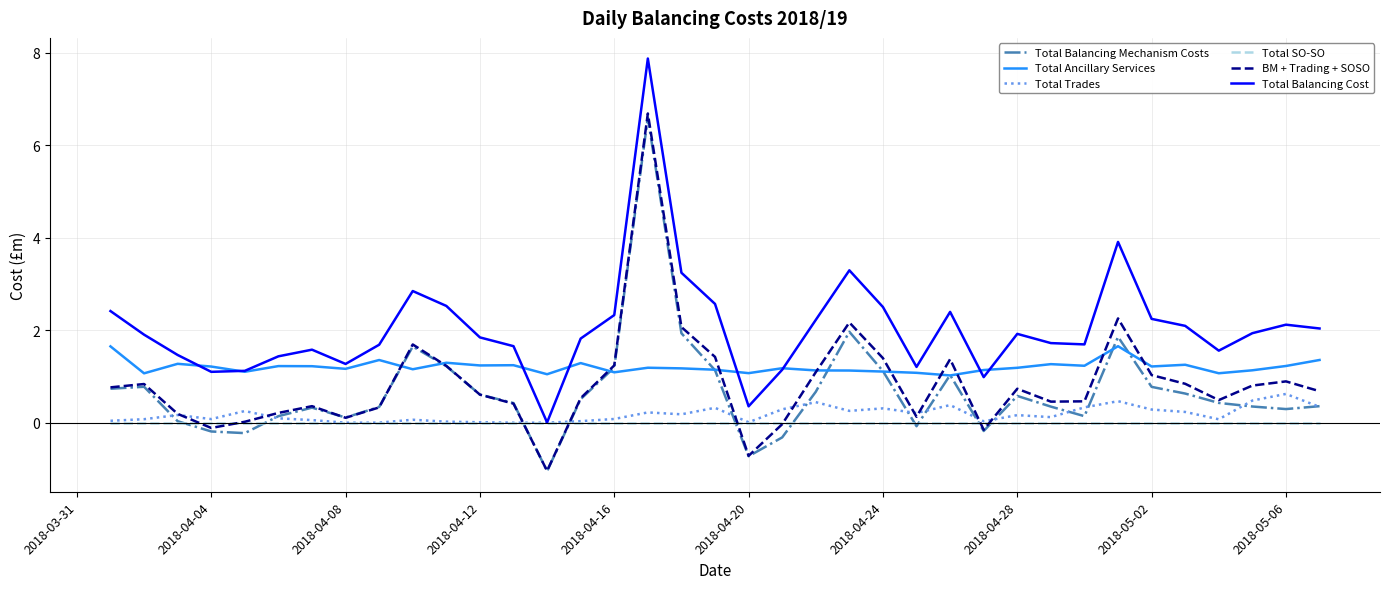

What is the maximum value shown in the chart?

7.9